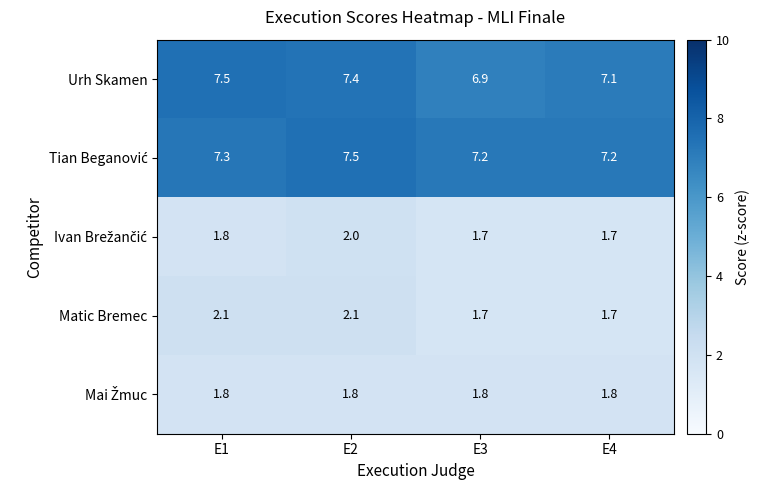

The Urh Skamen series shows 5.0 at E2. True or false?

False